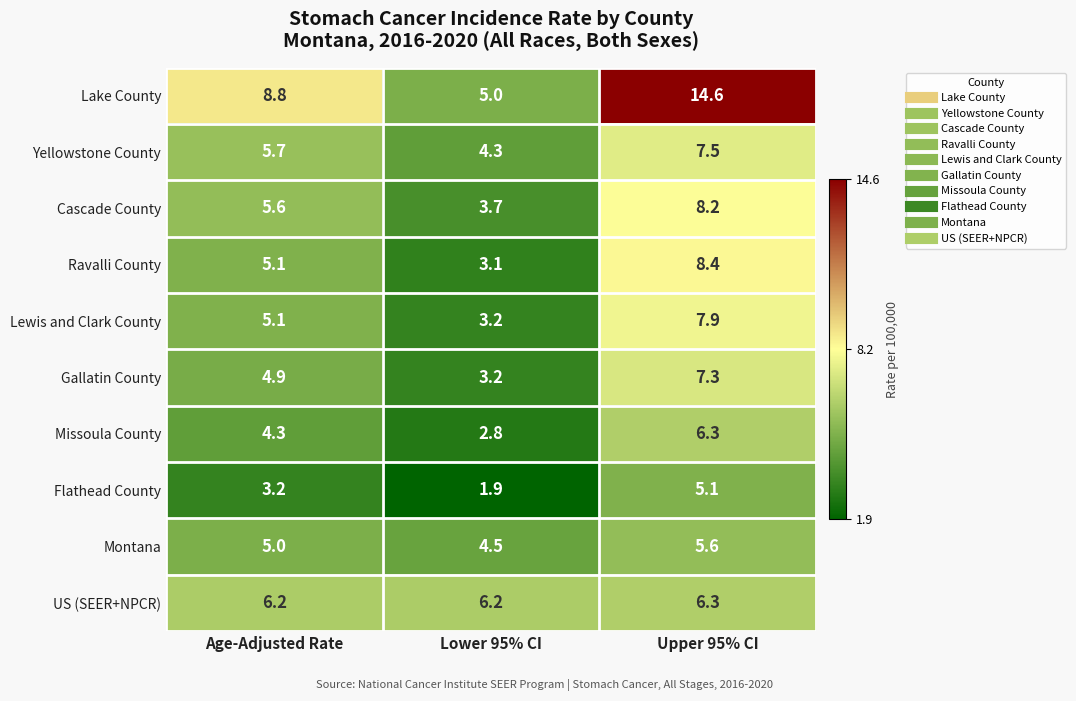

Rank the categories by Lewis and Clark County value from lowest to highest.

Lower 95% CI, Age-Adjusted Rate, Upper 95% CI